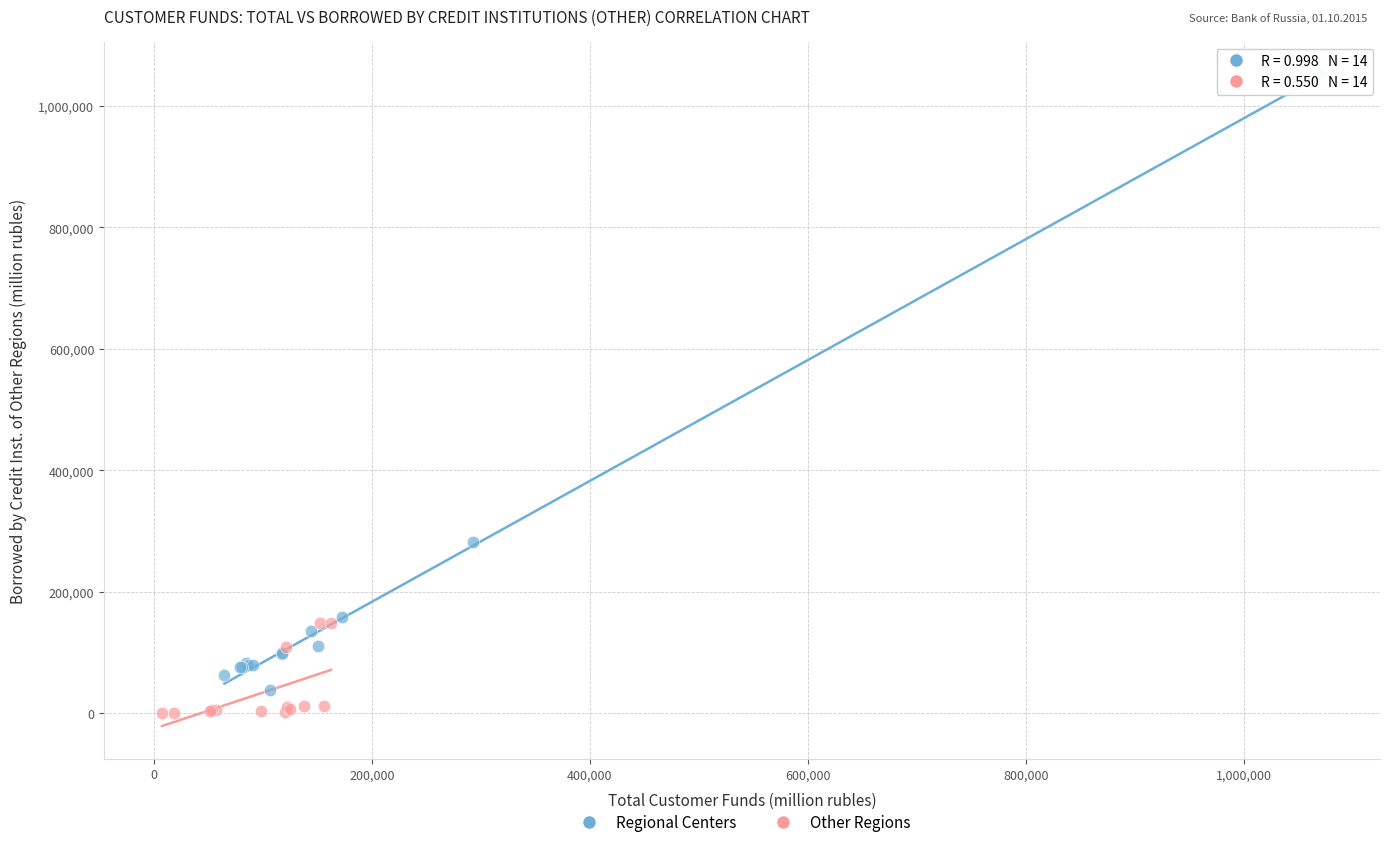

Which series has the largest Y range (max minus min)?

Regional Centers